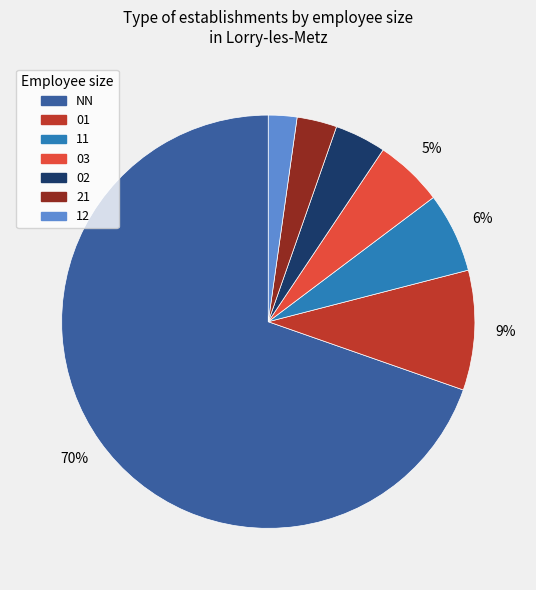

Is there a majority slice in this chart?

Yes